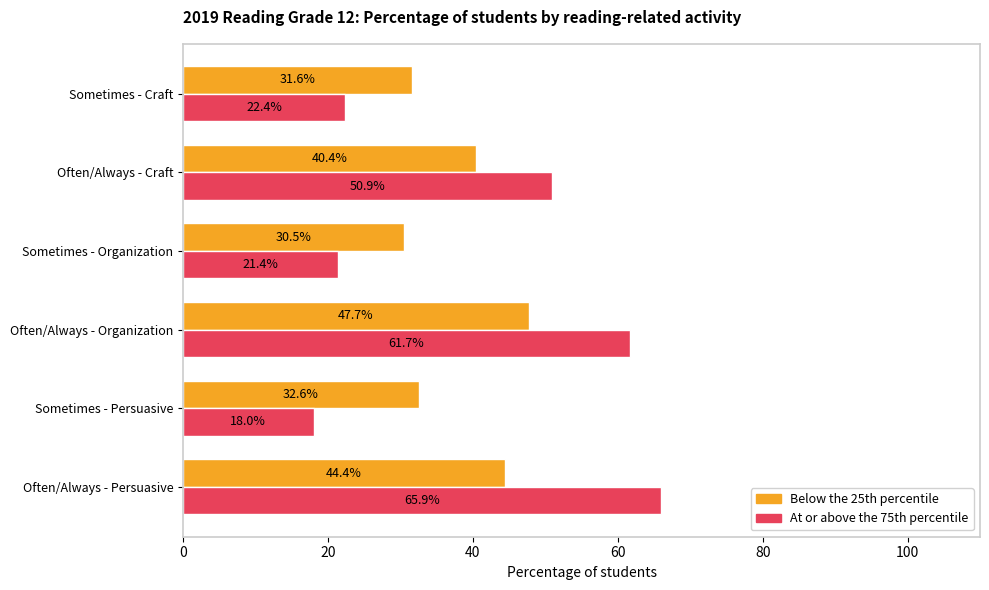

Is it true that At or above the 75th percentile equals 61.7 at Often/Always - Organization?

True